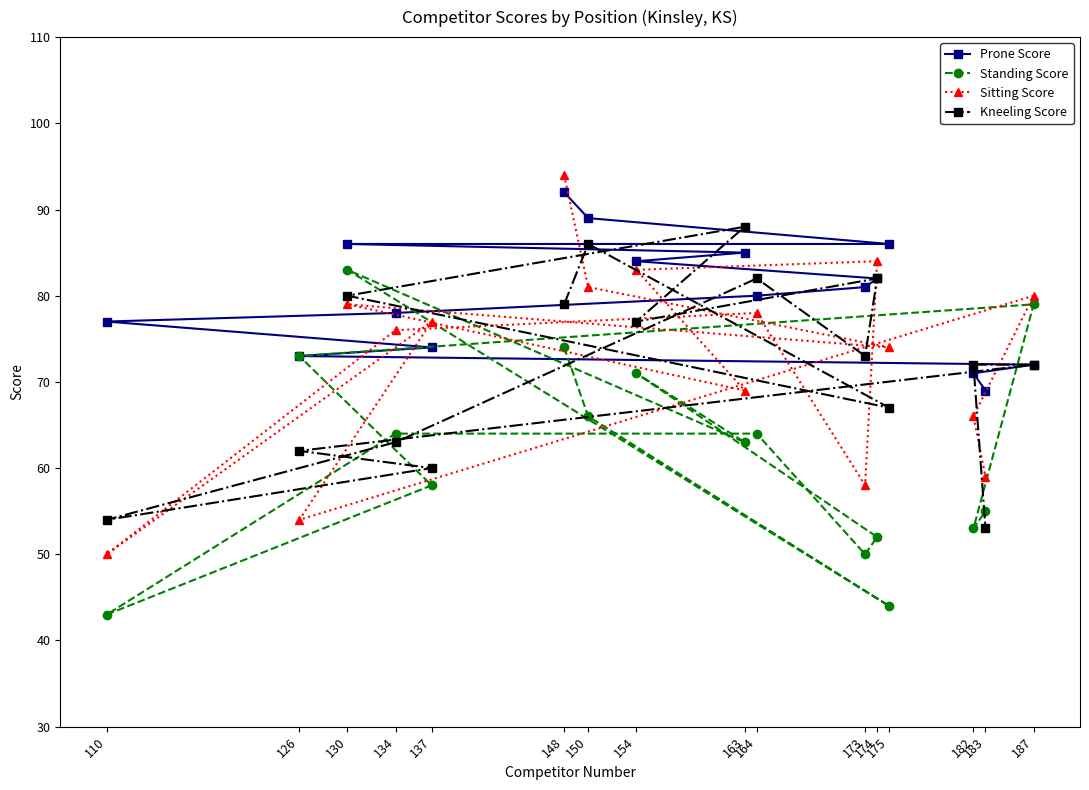

What is the difference between the maximum and minimum values in the Sitting Score series?

44